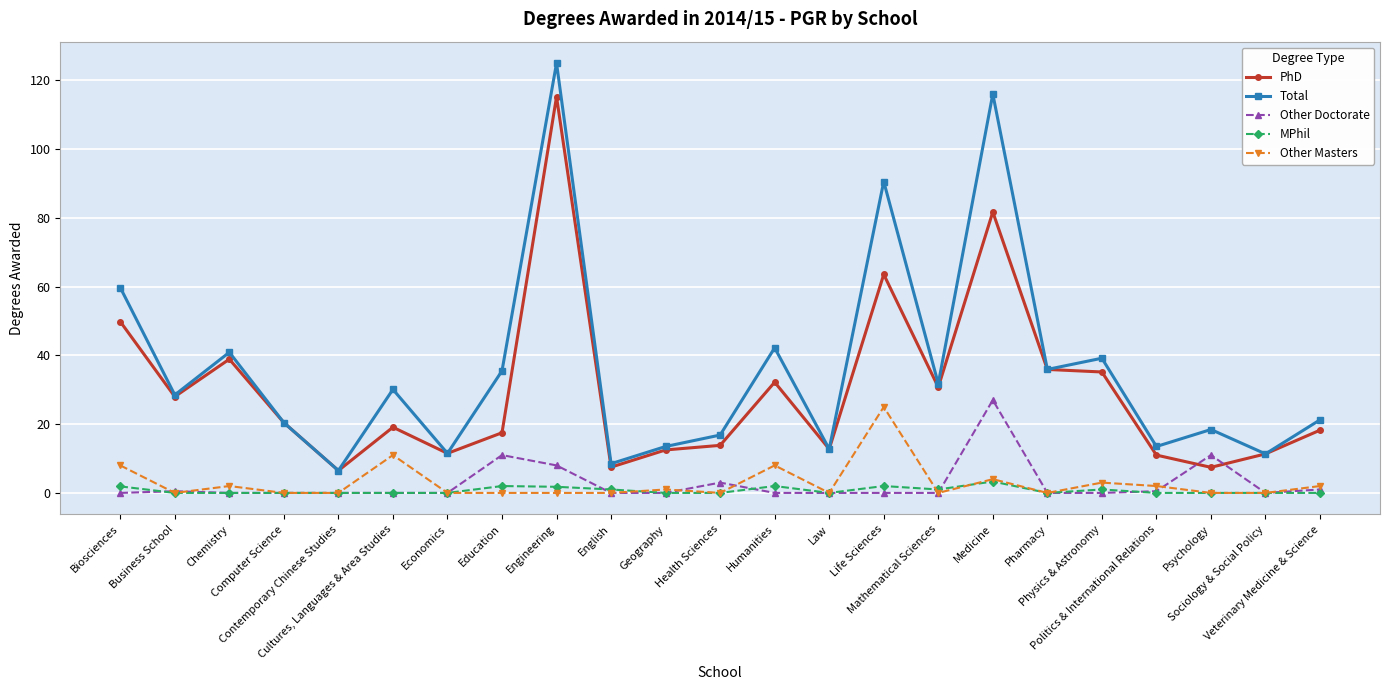

List the series in order of their peak value, lowest first.

MPhil, Other Masters, Other Doctorate, PhD, Total